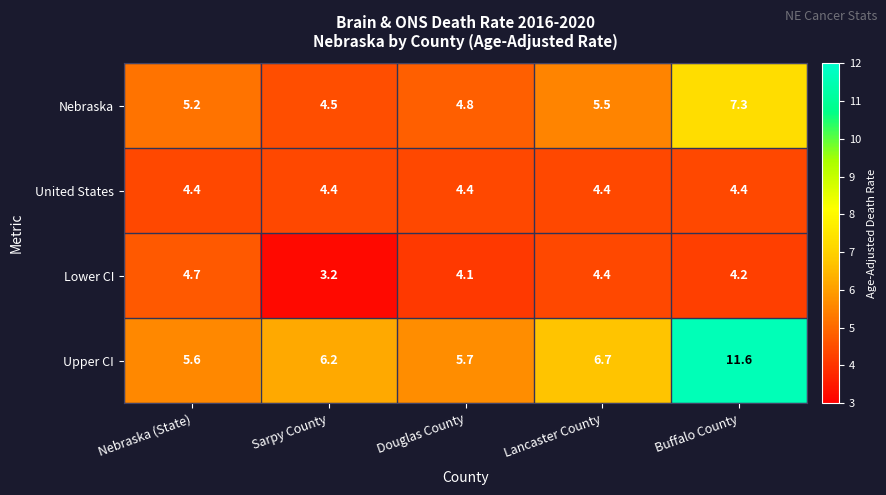

Which series has the largest range (max minus min)?

Upper CI